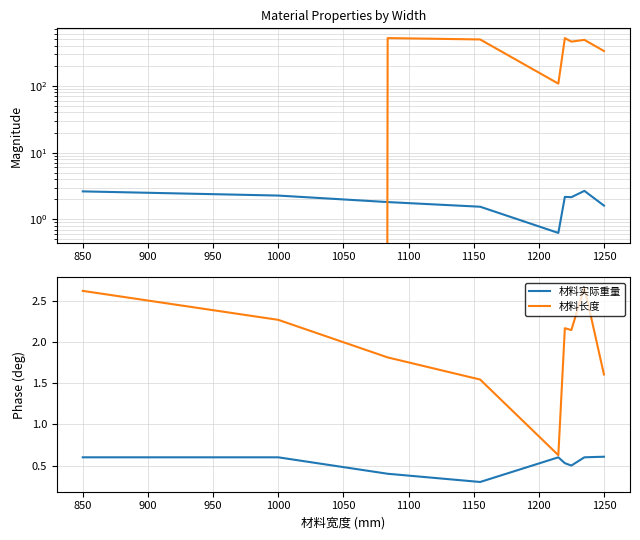

True or false: 材料长度 and 材料实际重量 cross at least once.

False